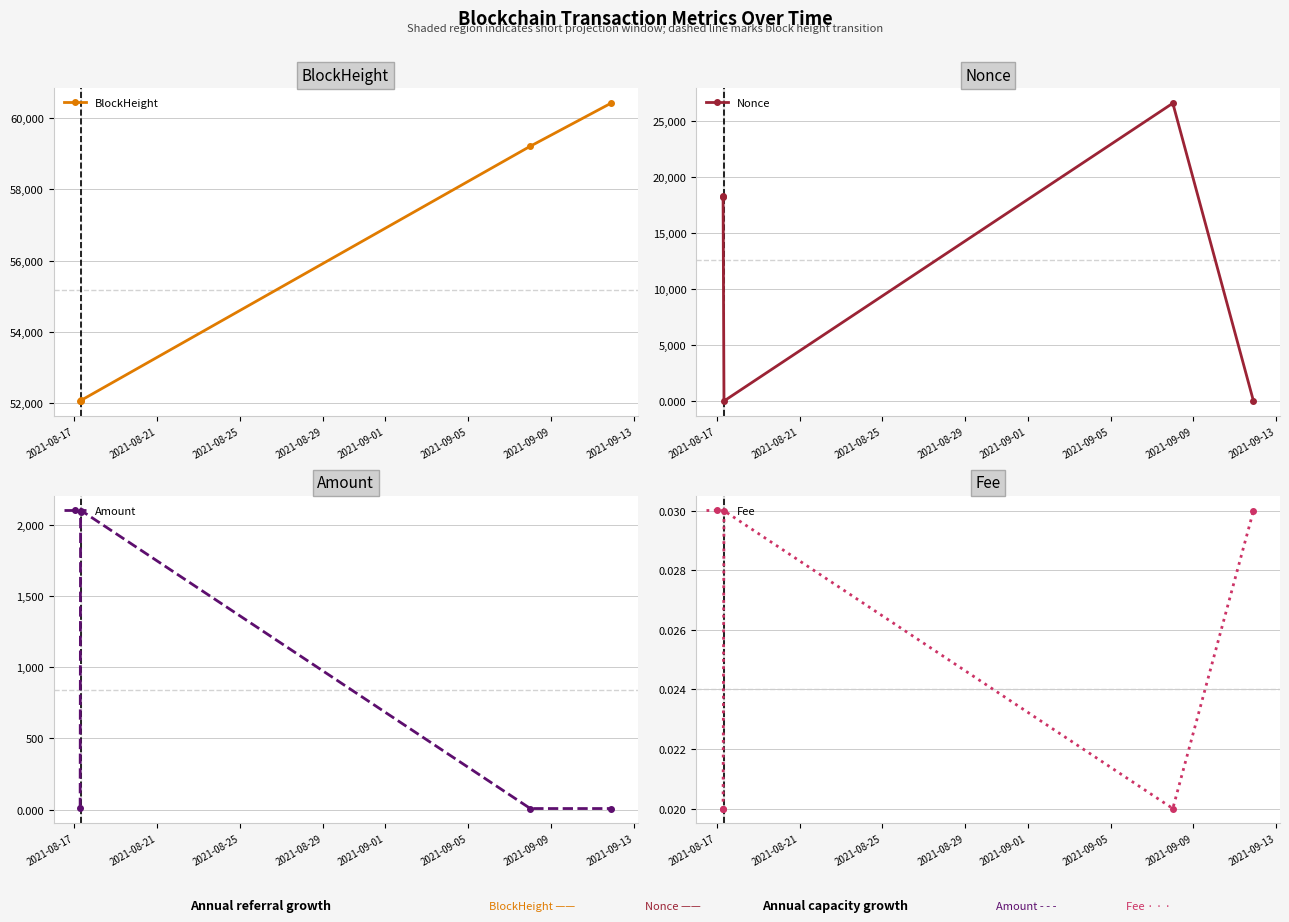

After their last crossing, which series has the higher values: Fee or Nonce?

Nonce